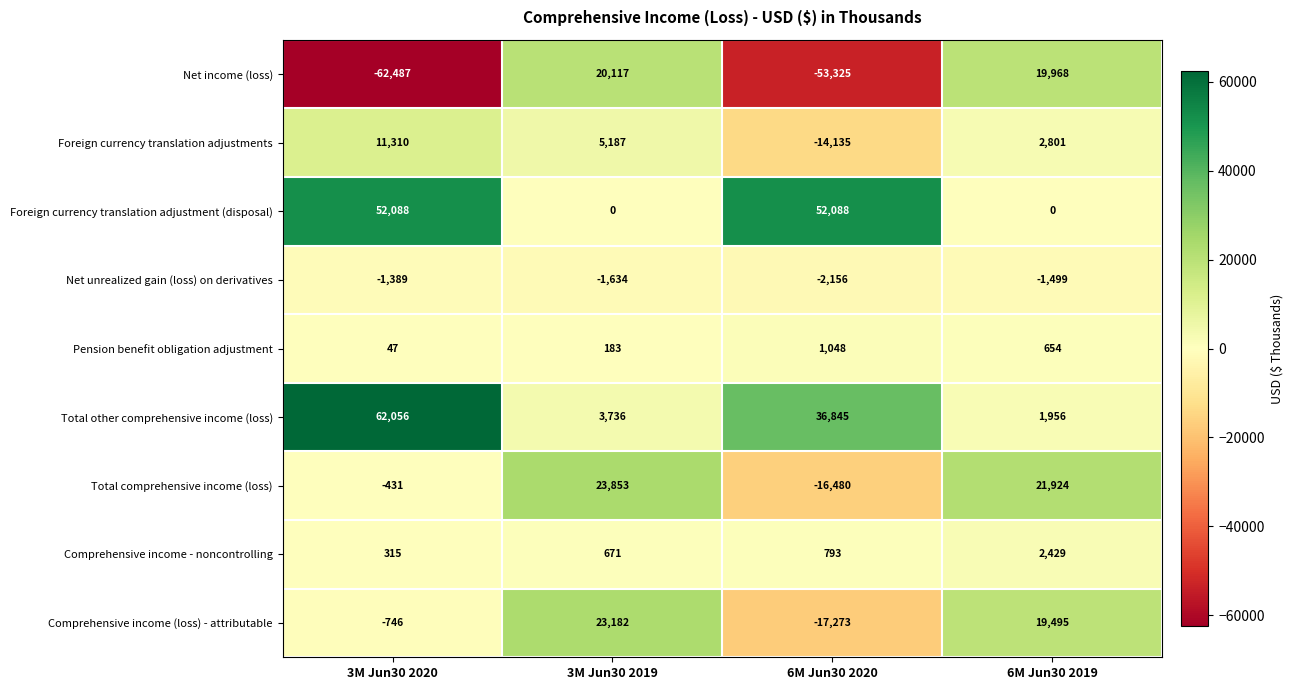

What is the greatest value displayed?

62056